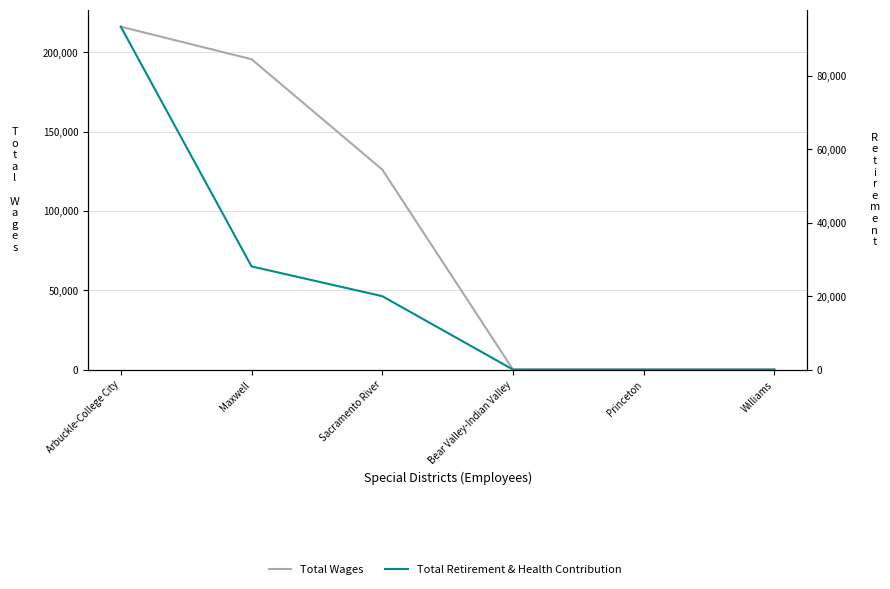

Is this an area chart (filled region under the line)?

No